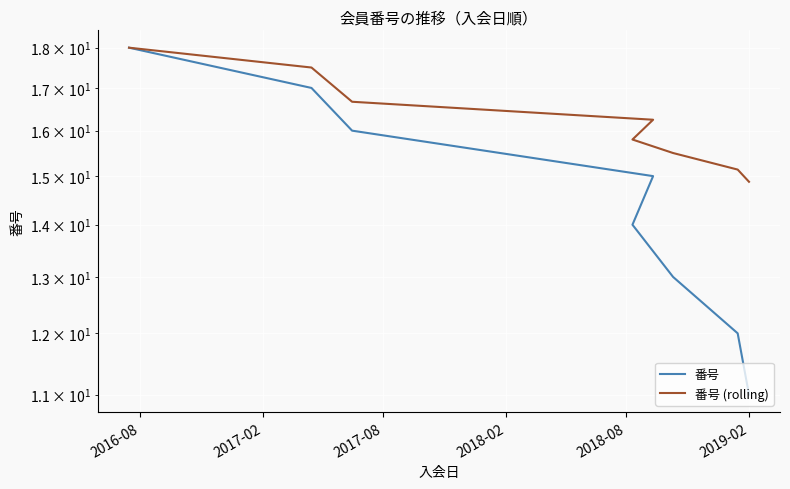

Reading left to right, list all the values displayed in this chart.

番号: 18.0	17.0	16.0	15.0	14.0	13.0	12.0	11.0
番号 (rolling): 18.0	17.5	16.7	16.2	15.8	15.5	15.1	14.9